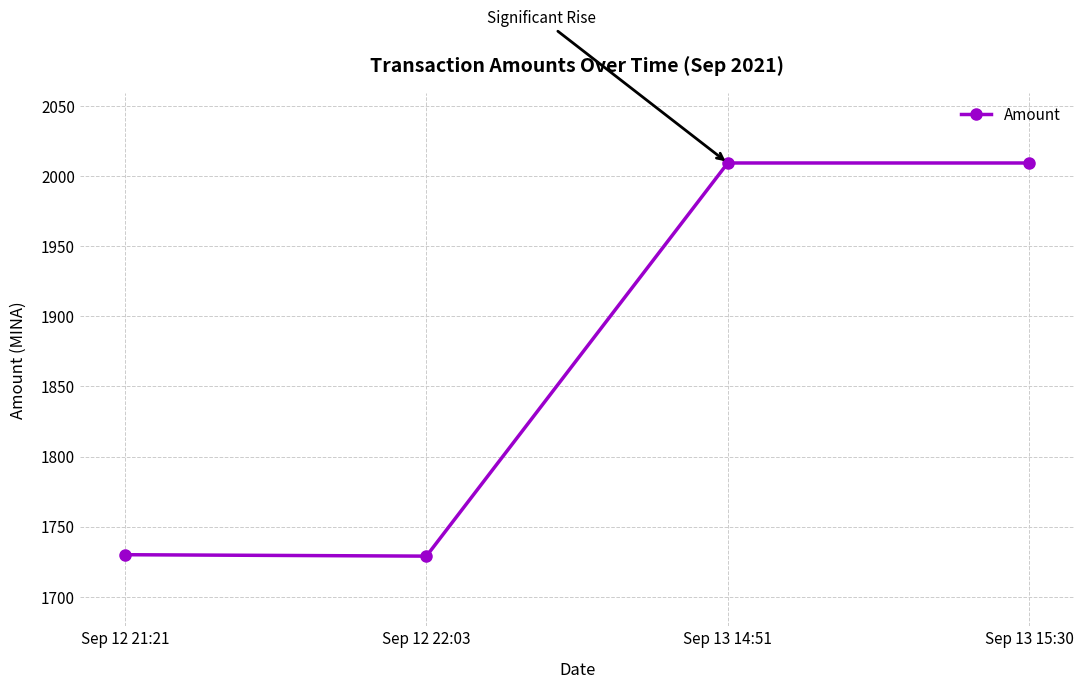

At which category does the data reach its first local peak?

Sep 13 14:51